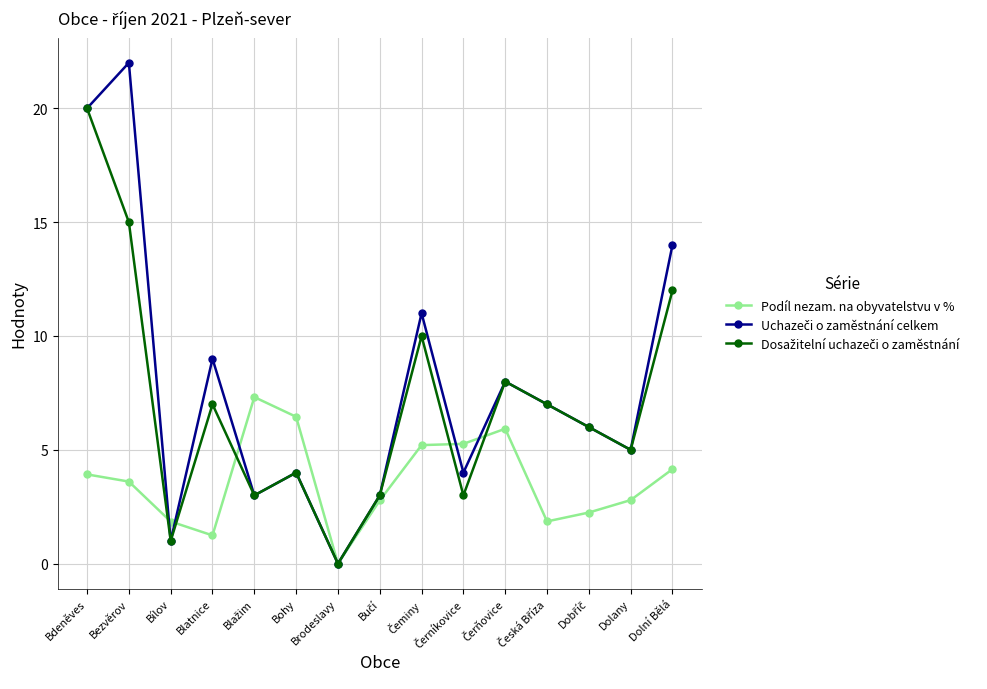

Which label corresponds to the largest value in the chart?

Bezvěrov